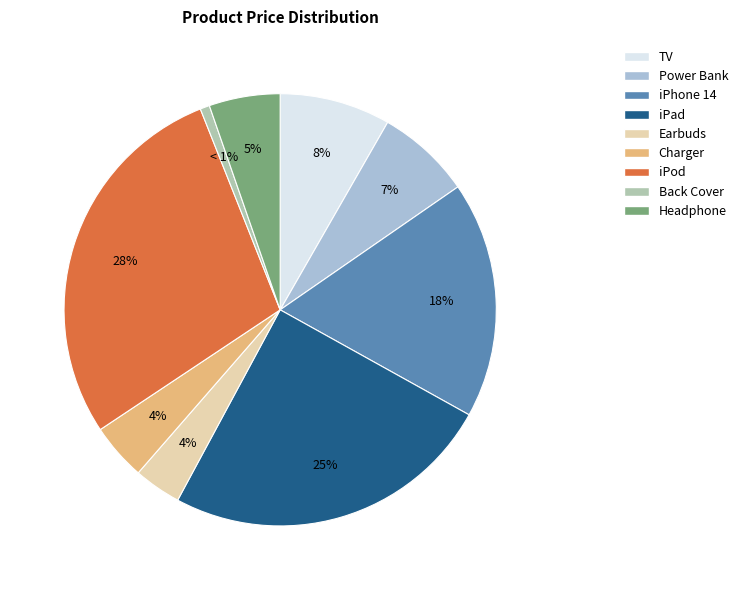

Which has a higher value, Earbuds or iPhone 14?

iPhone 14